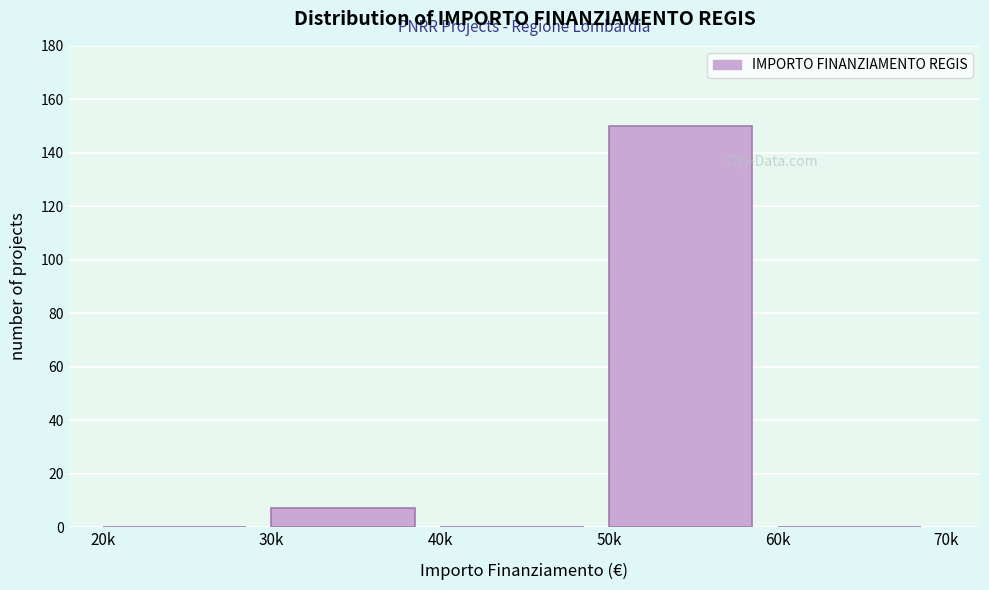

Reading left to right, transcribe all the data shown in this chart.

20k=0	30k=7	40k=0	50k=150	60k=0